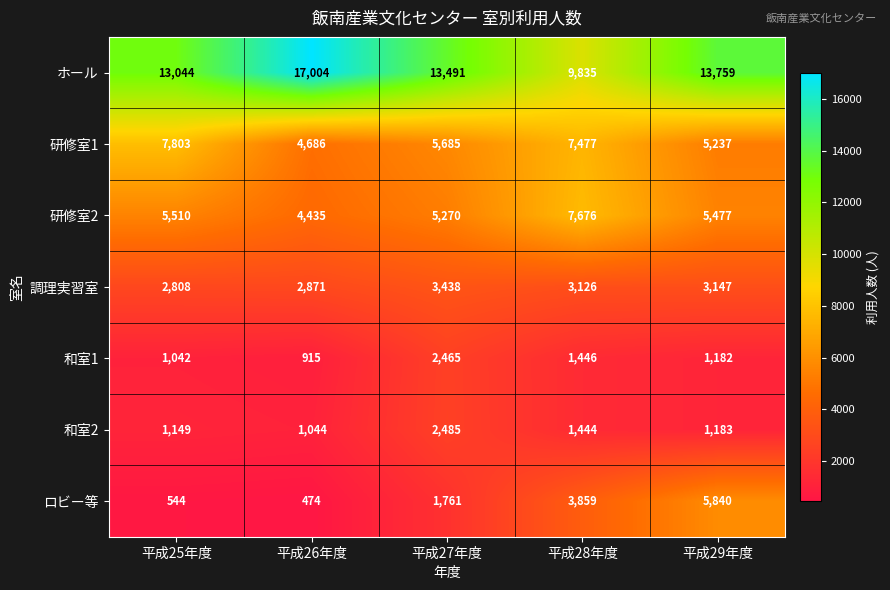

What is the difference between the second highest and second lowest values in the 研修室1 series?

2240